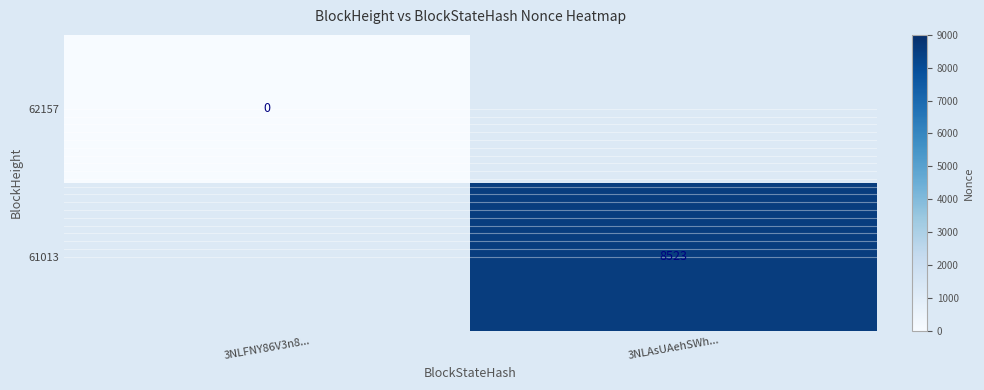

What is the maximum value shown in the chart?

8523.0